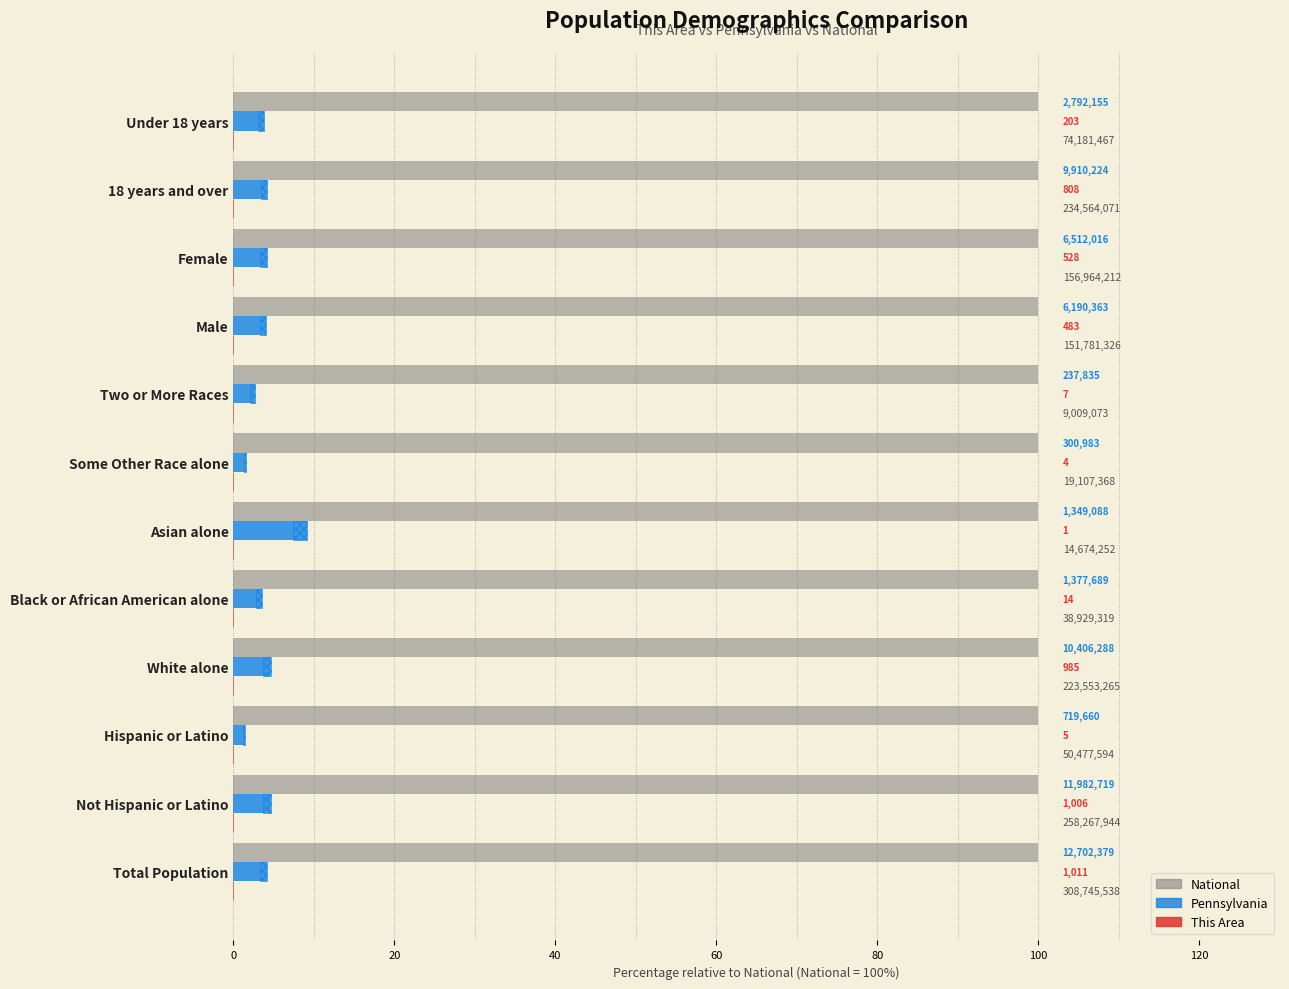

Is it true that Pennsylvania equals 1.4 at Hispanic or Latino?

True